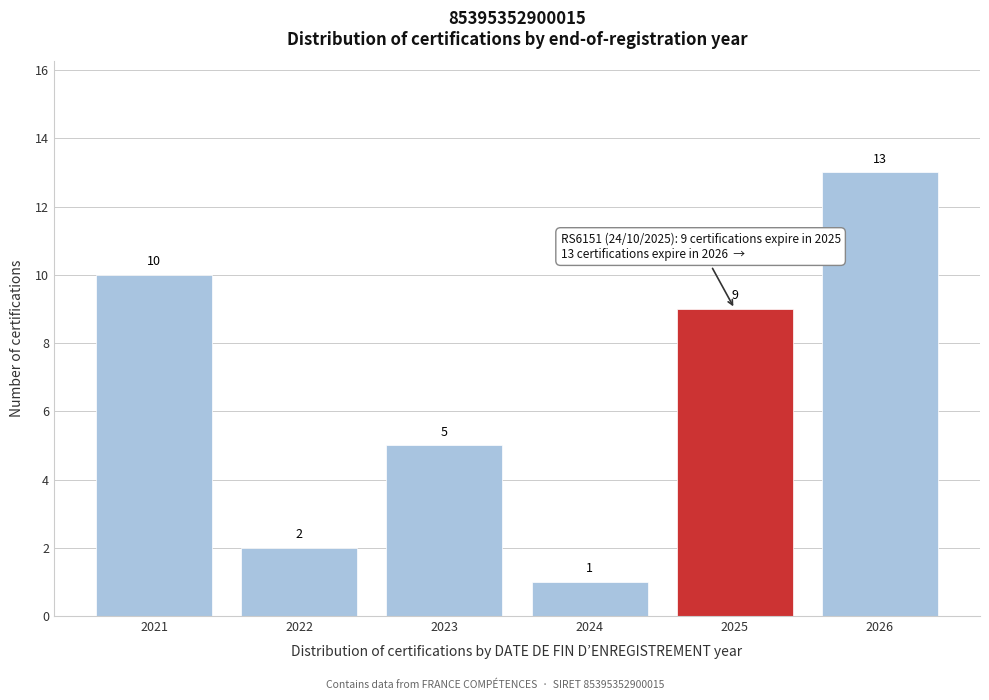

Reading right to left, list all the values displayed in this chart.

13	9	1	5	2	10